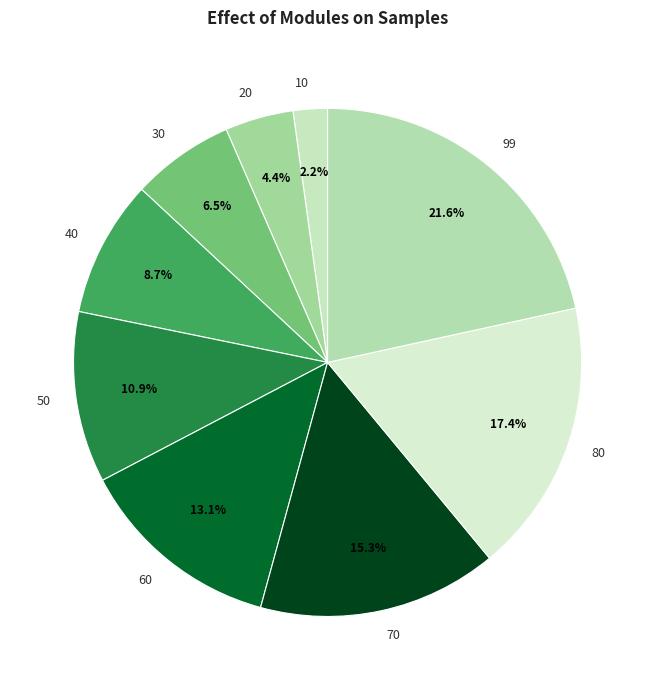

What is the largest slice in the pie chart?

99